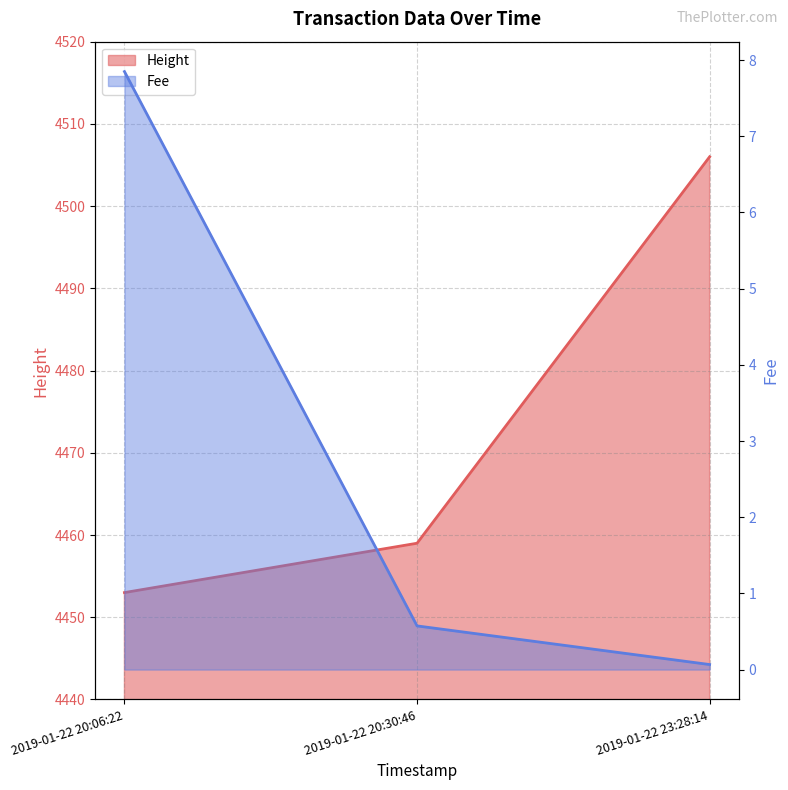

Rank the categories by Height value from lowest to highest.

2019-01-22 23:28:14, 2019-01-22 20:30:46, 2019-01-22 20:06:22